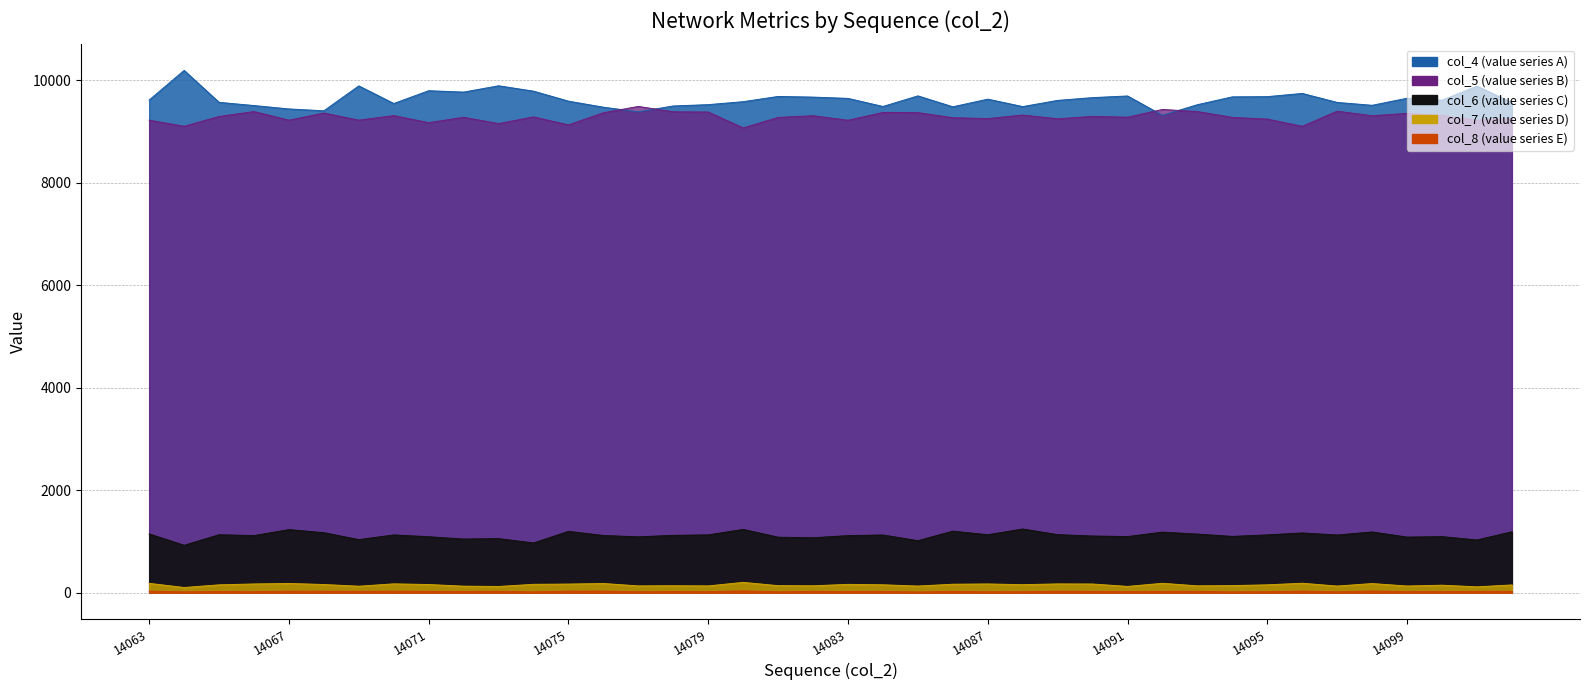

What is the value of the col_4 point at the 8th from the left?

9547